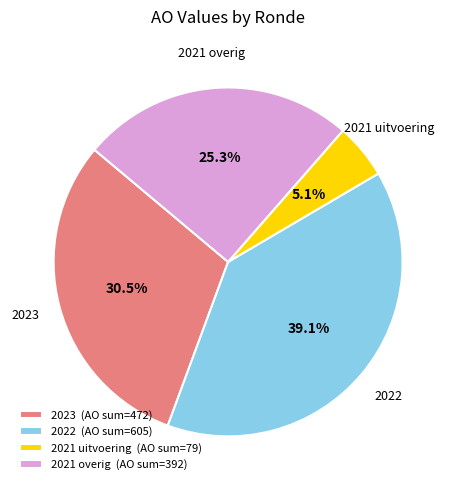

Does 2023 account for over 50% of the chart?

No